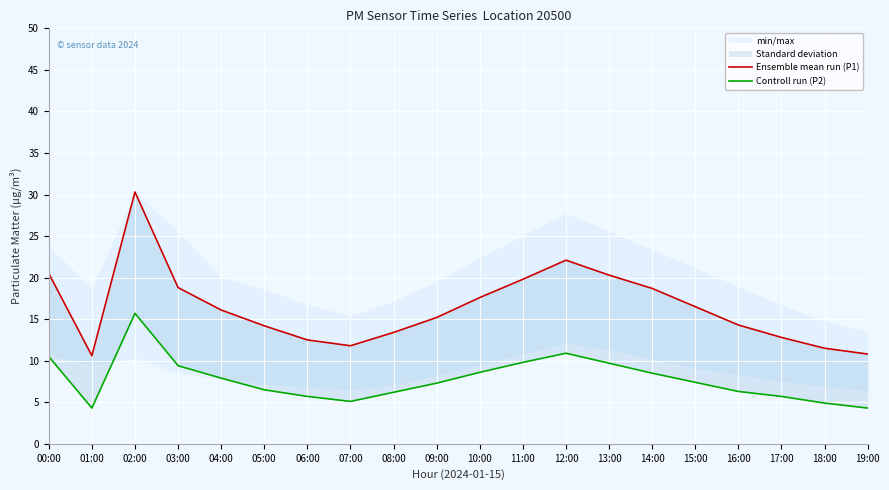

What is the maximum value for Ensemble mean run (P1)?

30.3